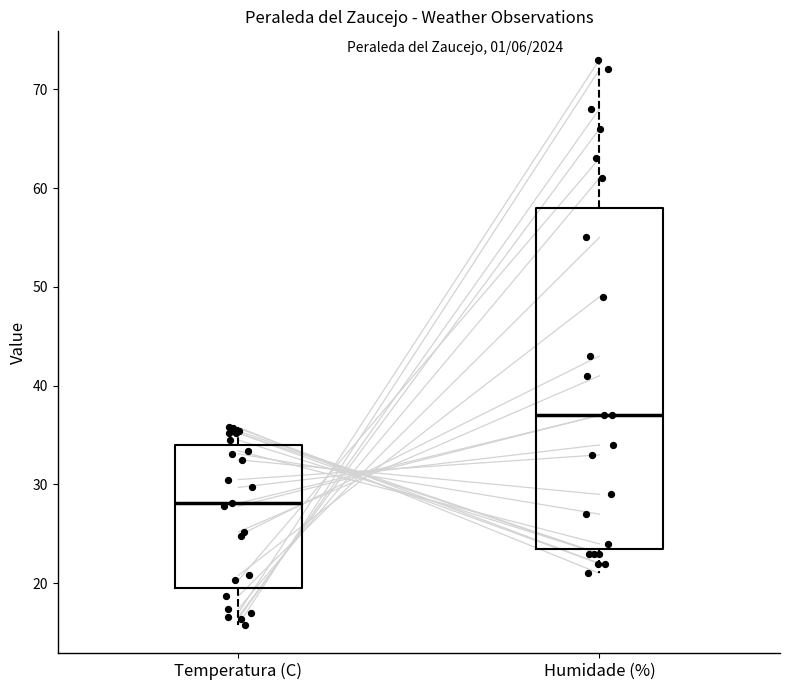

Where is the lower edge of the box for Temperatura (C) on the y-axis? The values are not printed on the chart, so give them approximately, as read against the axis.

20